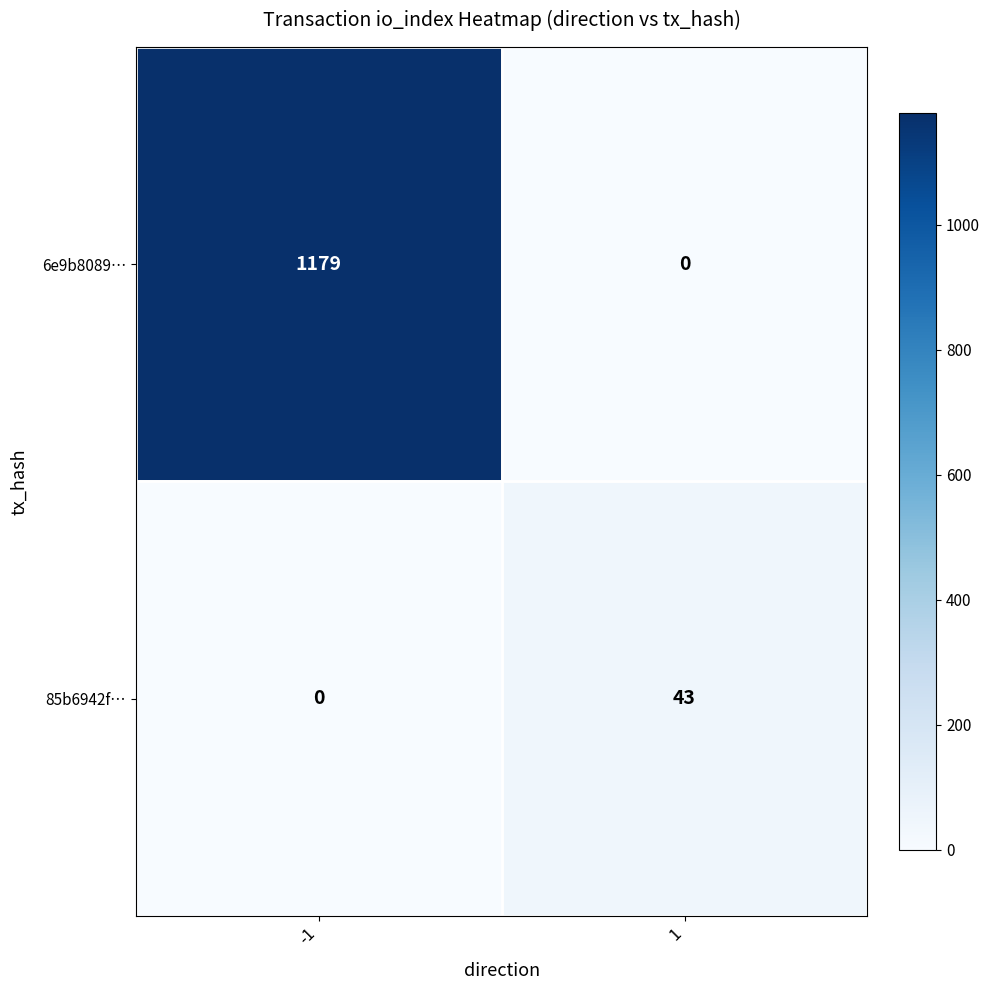

What is the approximate value of 6e9b8089… at -1, to the nearest 50?

1200